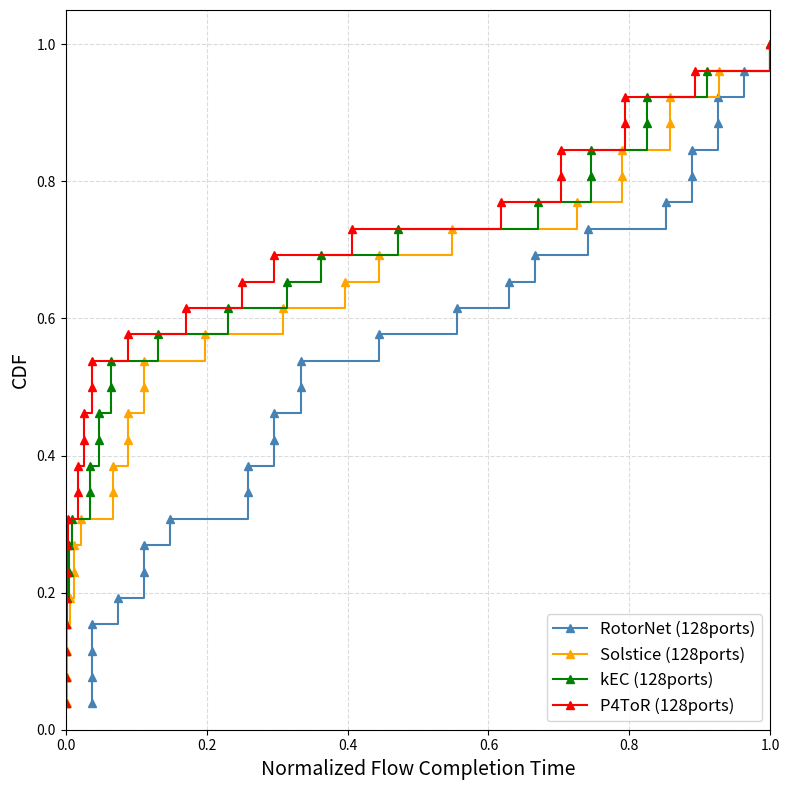

Does the chart display data point markers on the line(s)?

Yes